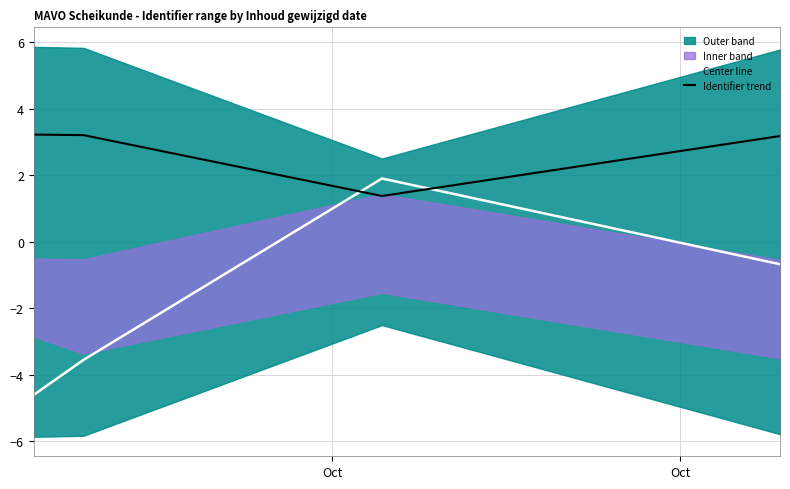

What is the value of the Center line point at the 1st from the left?

-4.6